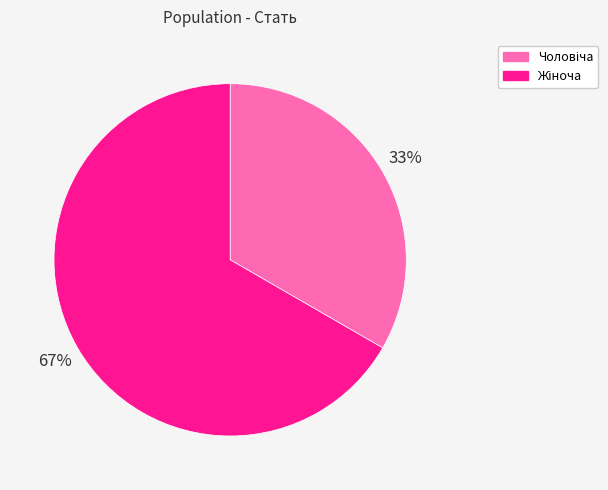

To the nearest percent, what is the average slice percentage?

50%